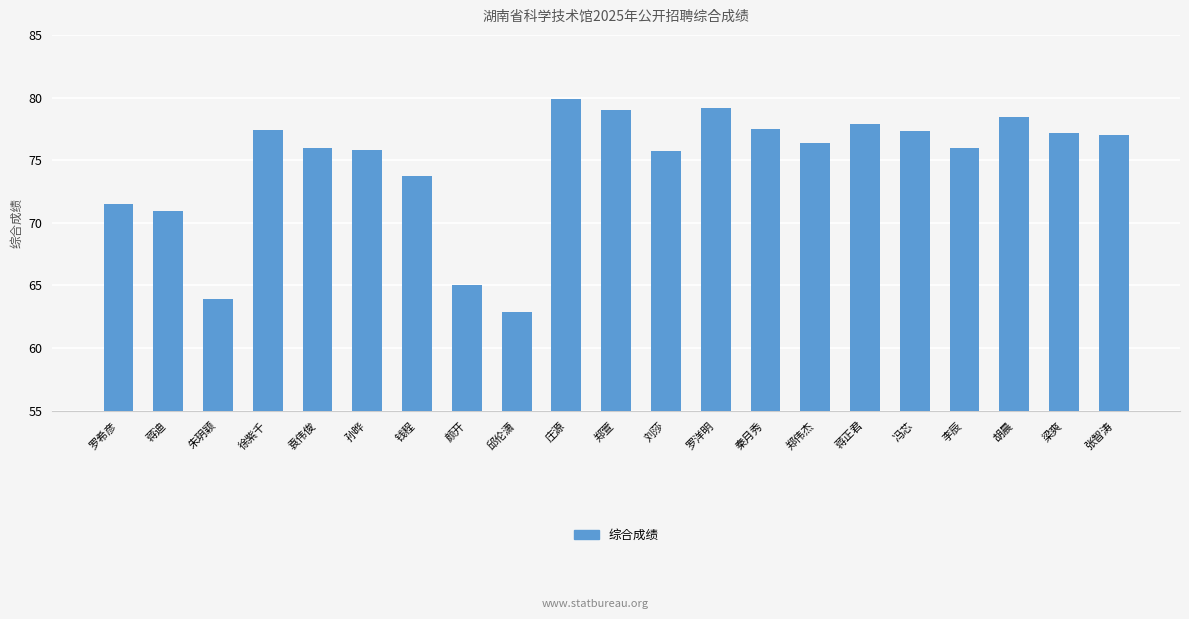

What position from the left is 胡晨?

19